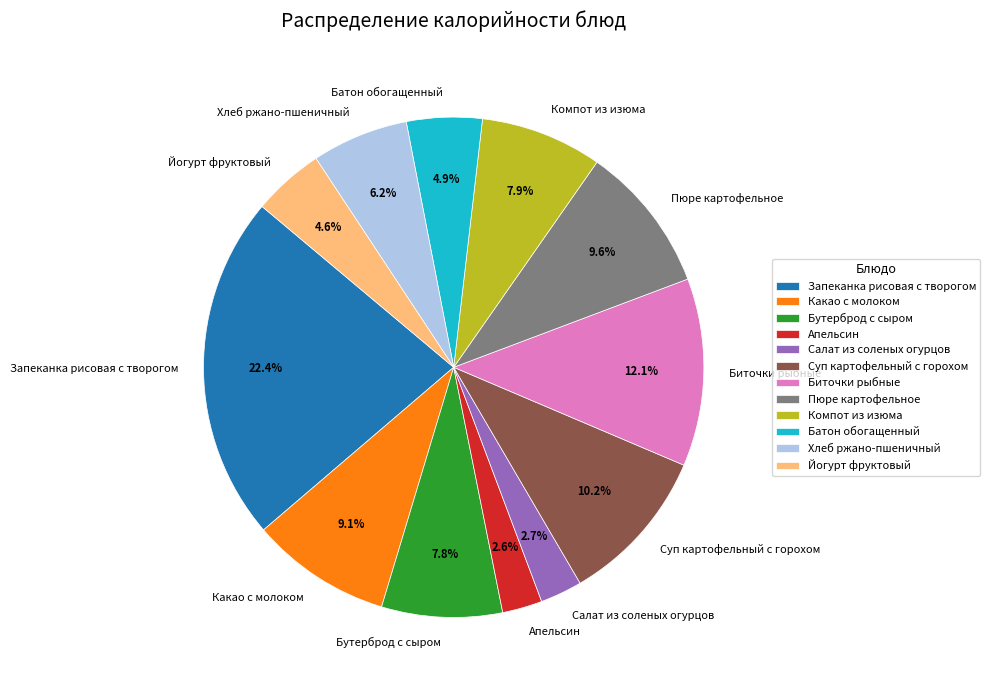

Does any single category account for the majority?

No